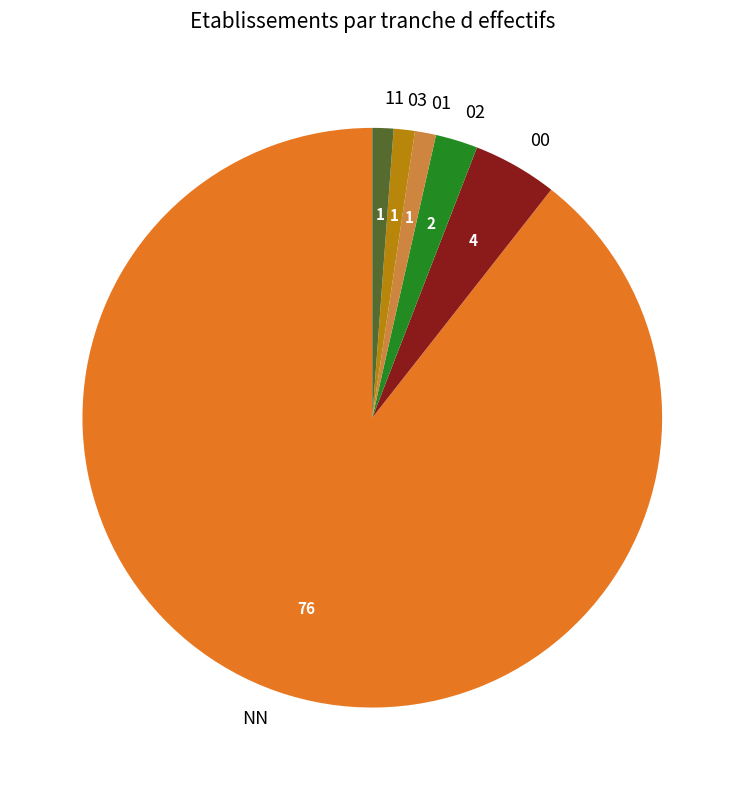

Which slice is the largest?

NN